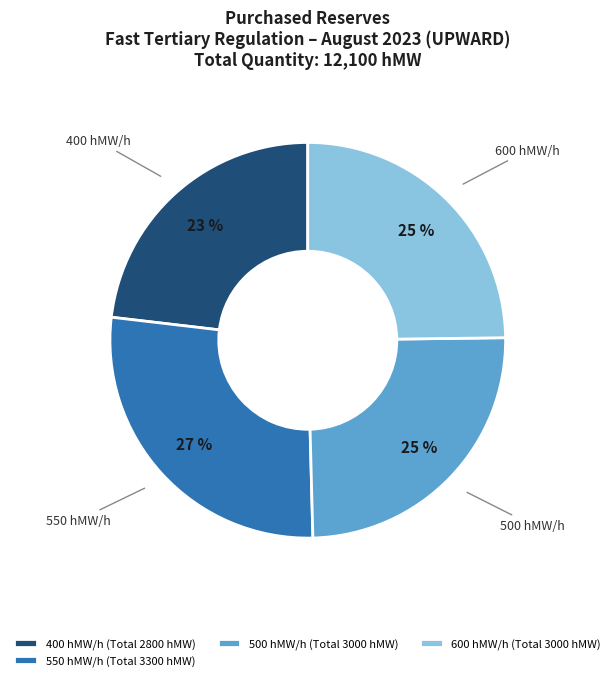

How many slices are in this pie chart?

4